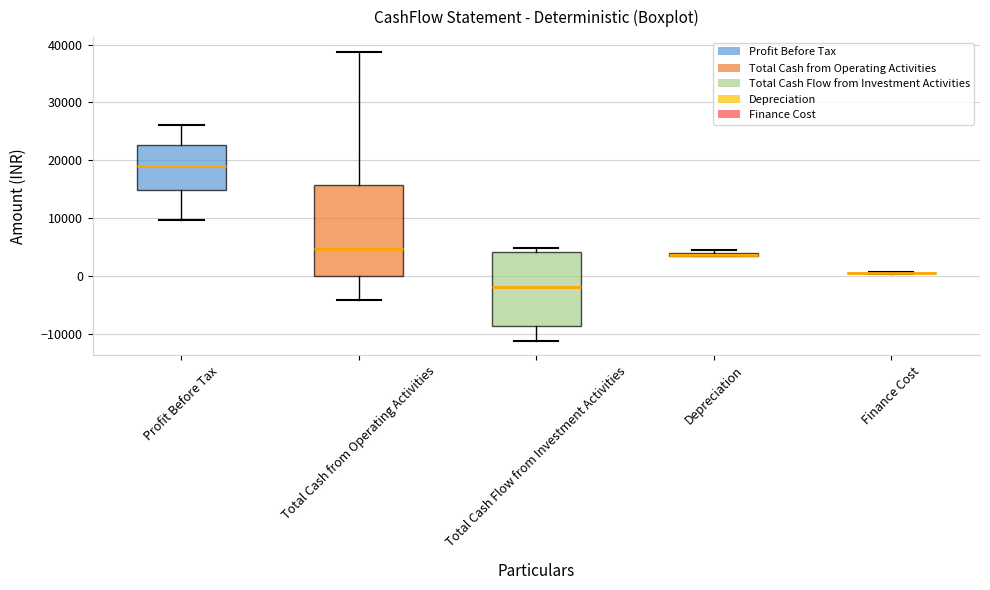

Comparing the boxes themselves (not the whiskers), which one is the tallest?

Total Cash from Operating Activities